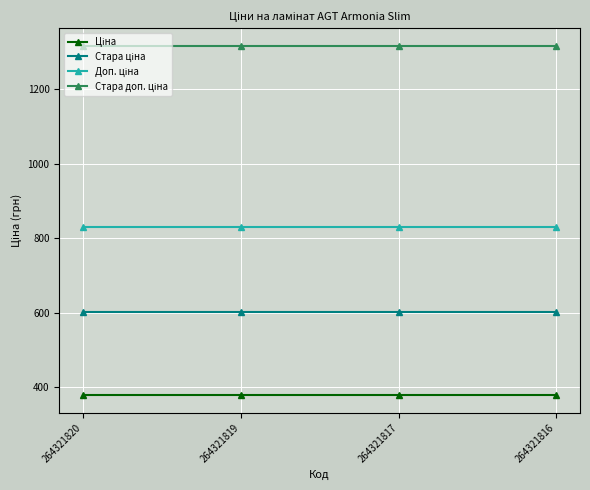

What is the total value across all series at 264321820?

3124.7